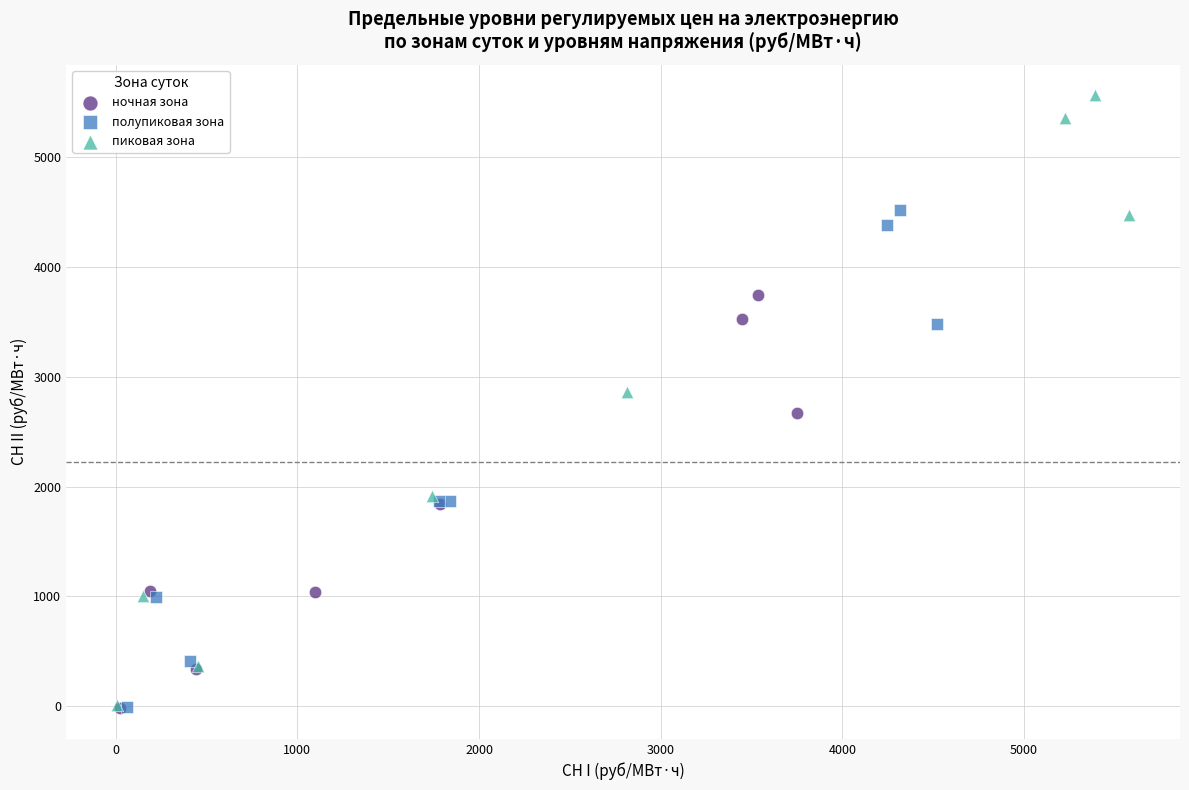

Which series reaches the maximum Y coordinate?

пиковая зона